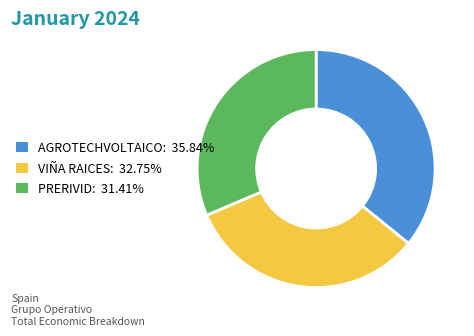

Rank the categories by value from lowest to highest.

PRERIVID, VIÑA RAICES, AGROTECHVOLTAICO